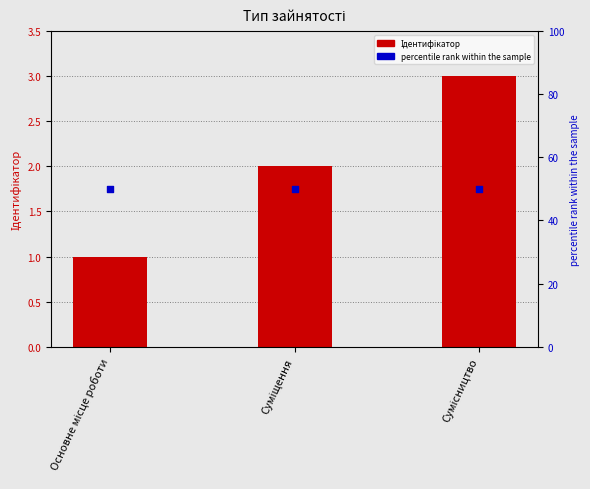

Which series contains the lowest Y value?

Ідентифікатор